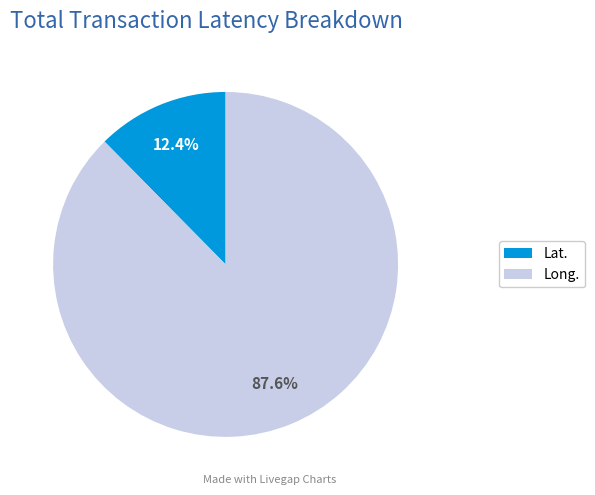

Which slice is the smallest?

Lat.